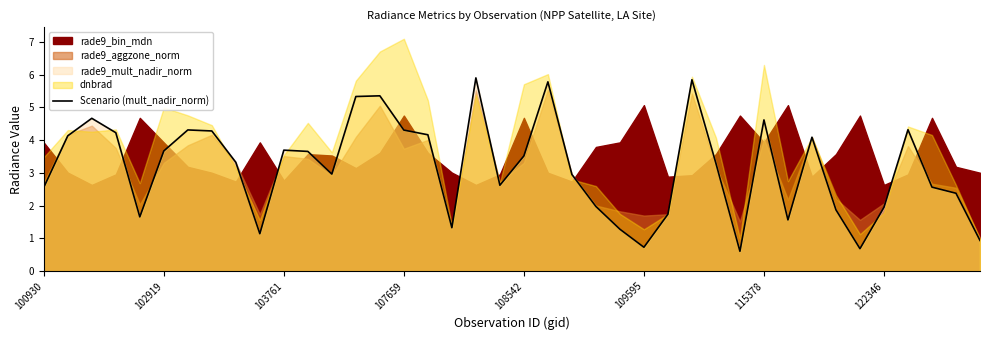

Where is the data nearest to the value 3?

12